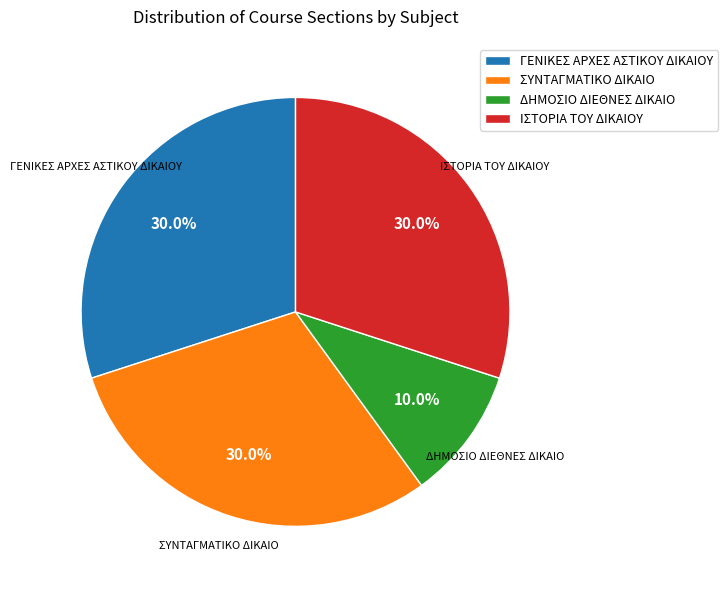

Do ΓΕΝΙΚΕΣ ΑΡΧΕΣ ΑΣΤΙΚΟΥ ΔΙΚΑΙΟΥ and ΣΥΝΤΑΓΜΑΤΙΚΟ ΔΙΚΑΙΟ together represent more than half of the pie?

Yes